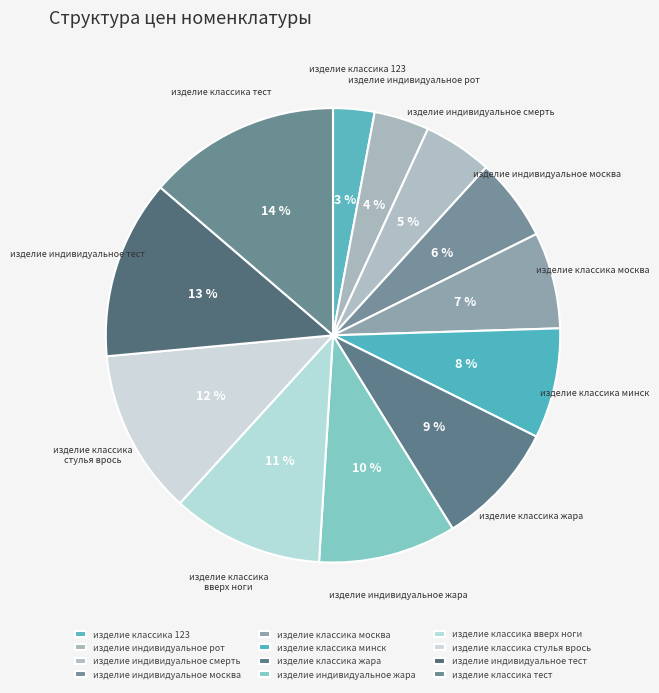

Combined, do изделие классика стулья врось and изделие классика 123 account for over 50%?

No